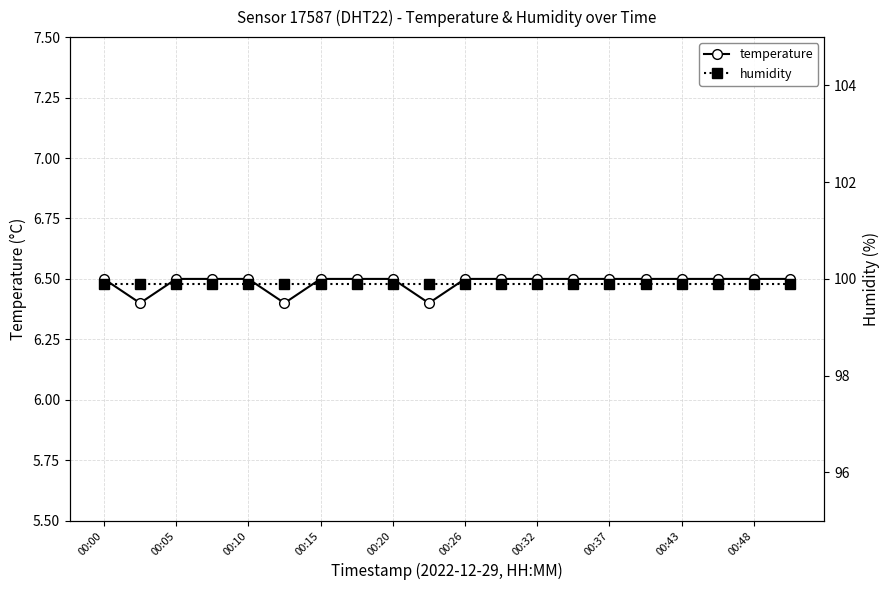

Is it true that temperature equals 10.8 at 00:15?

False